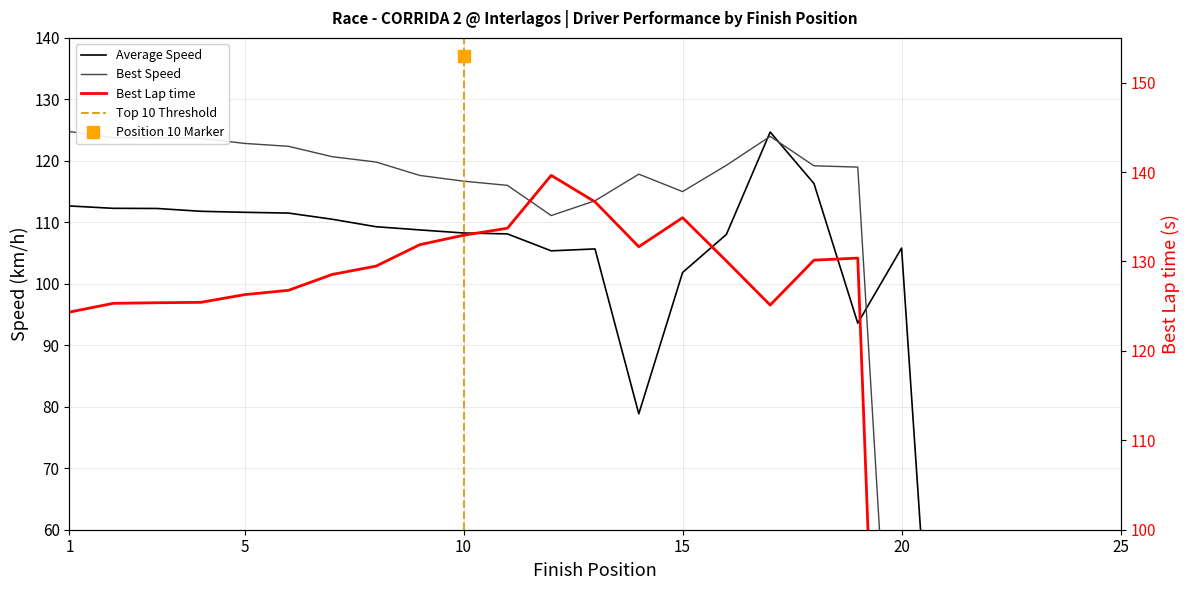

What is the maximum value shown in the chart?

139.6